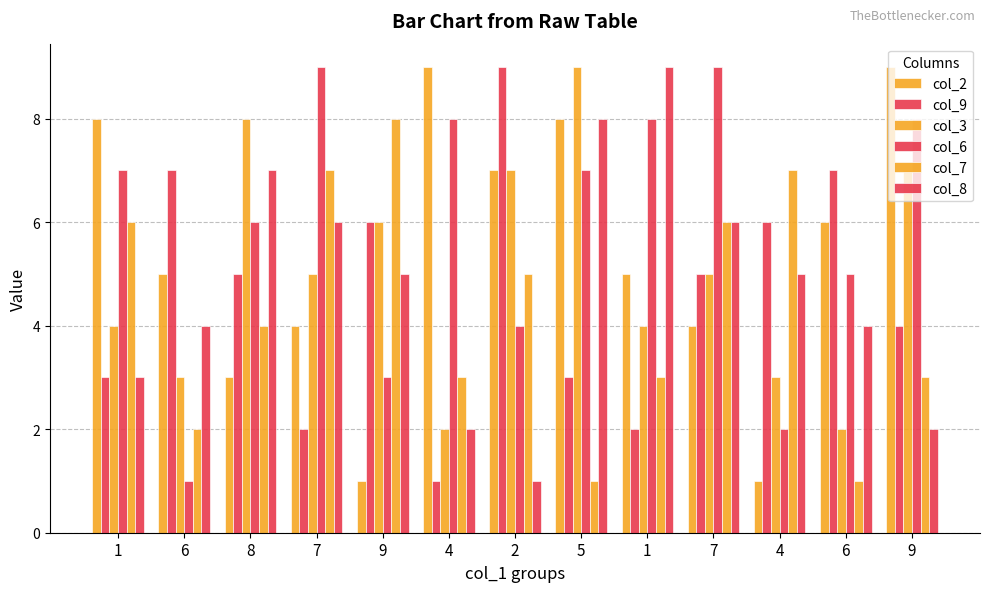

How many data points does each series have?

13